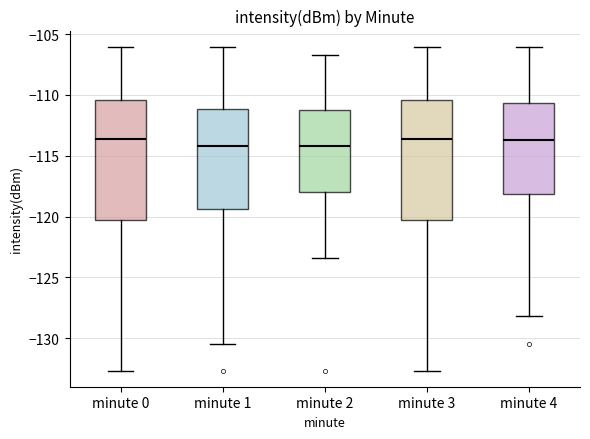

Reading left to right, transcribe this box plot: for each box, give where its median line is, the range the box spans, and where its two whiskers end, as read against the y-axis. The values are not printed on the chart, so give them approximately, as read against the axis.

minute 0: median -113.5, box -120.5 to -110.5, whiskers -132.5 to -106.0
minute 1: median -114.0, box -119.5 to -111.0, whiskers -130.5 to -106.0
minute 2: median -114.0, box -118.0 to -111.5, whiskers -123.5 to -106.5
minute 3: median -113.5, box -120.5 to -110.5, whiskers -132.5 to -106.0
minute 4: median -113.5, box -118.0 to -110.5, whiskers -128.0 to -106.0